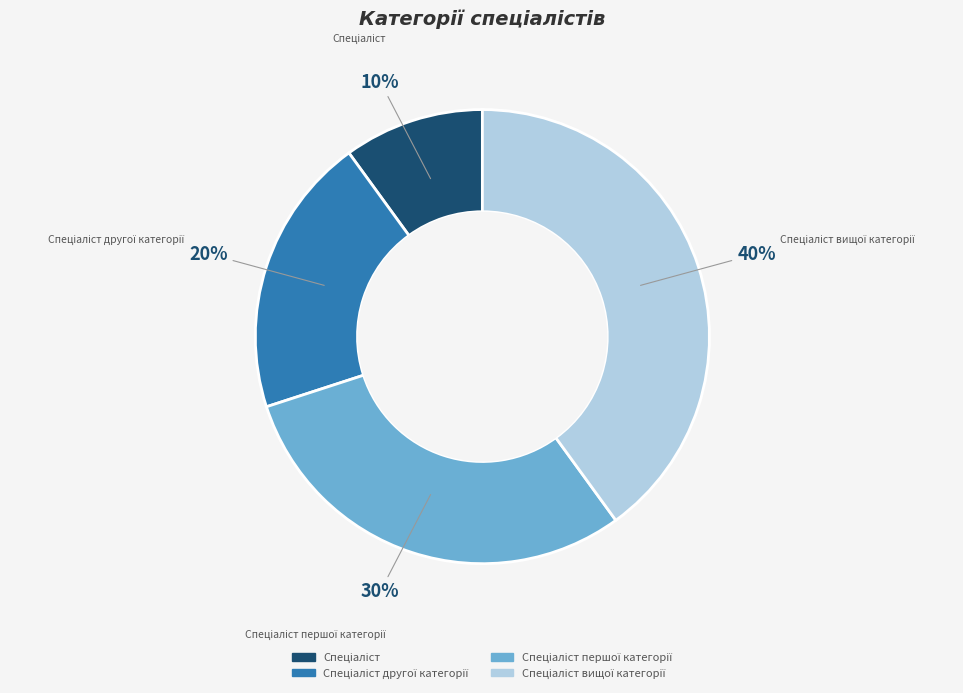

Is there a majority slice in this chart?

No